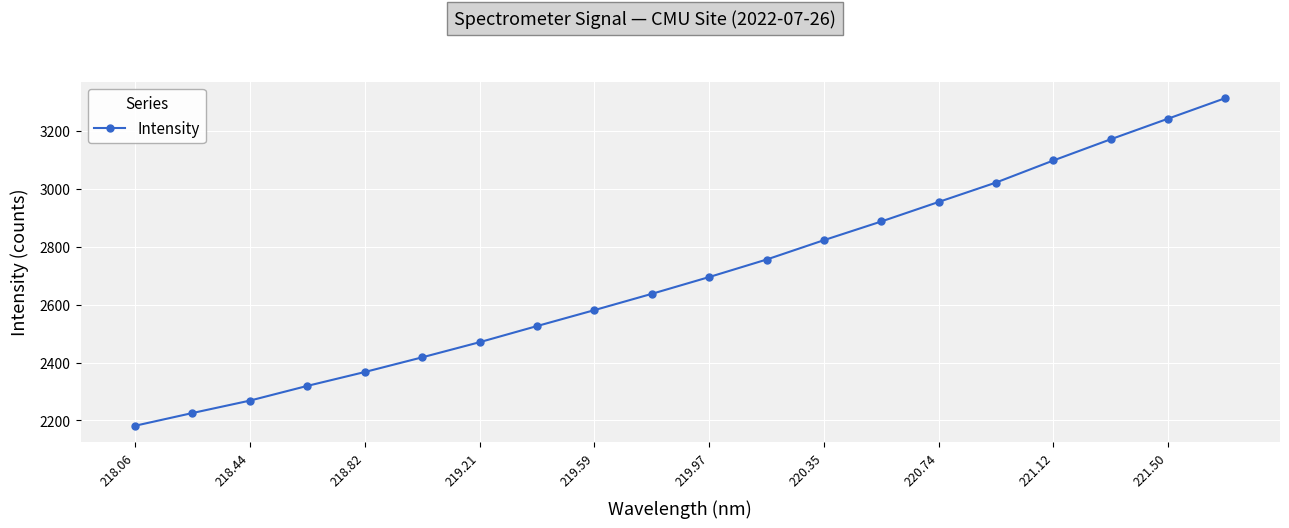

True or false: there are more than 1 points higher than both neighbors.

False